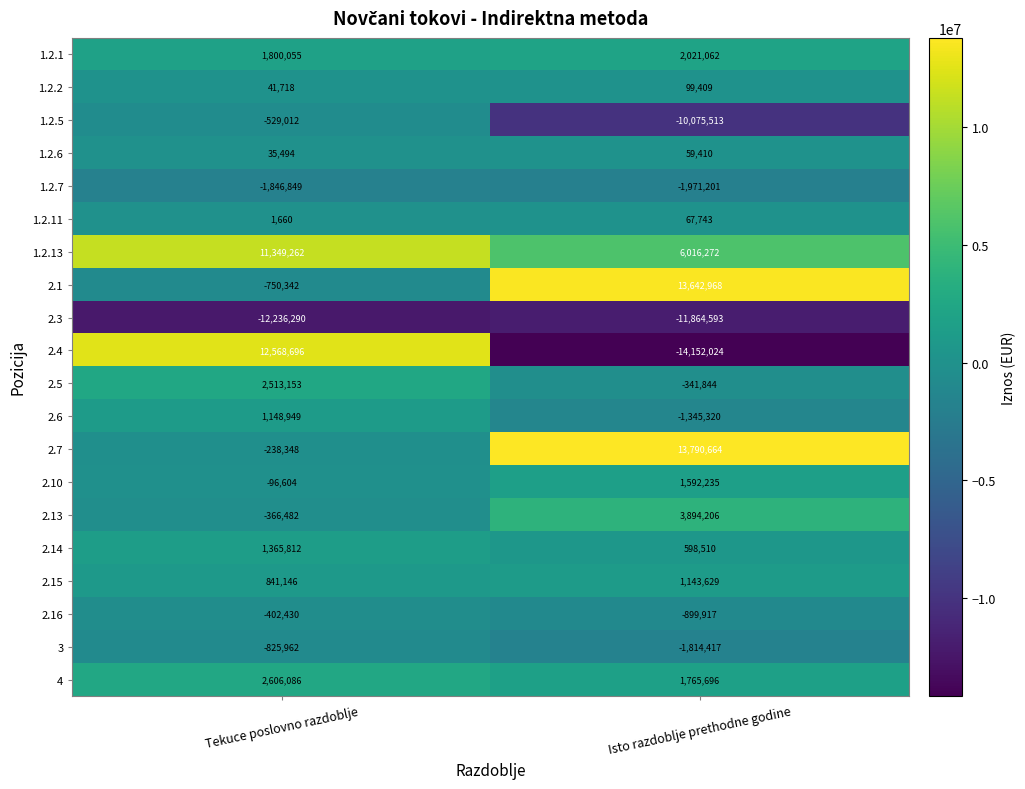

What is the average value of the 2.10 series?

747816